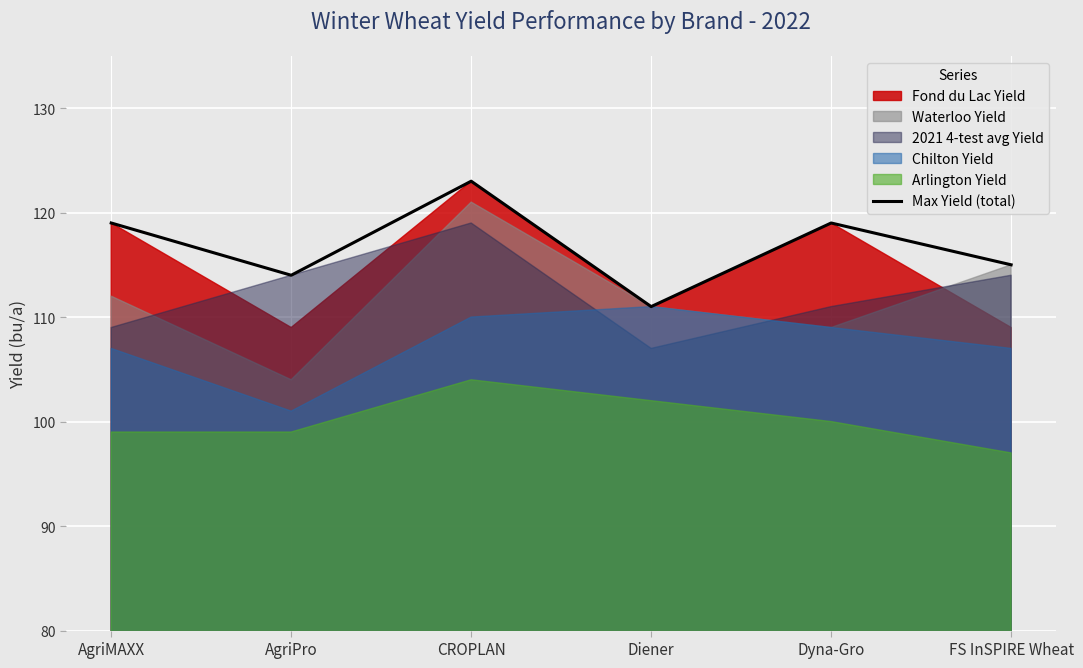

How many data points are above 119?

1